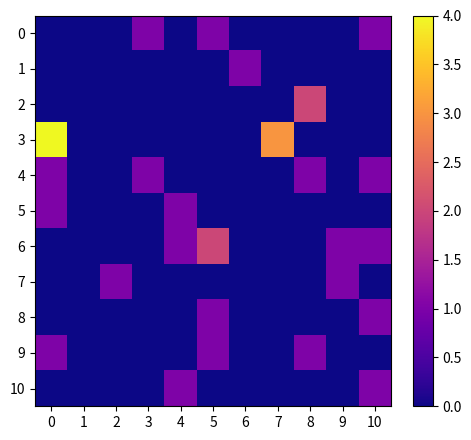

Count the number of categories in the chart.

11